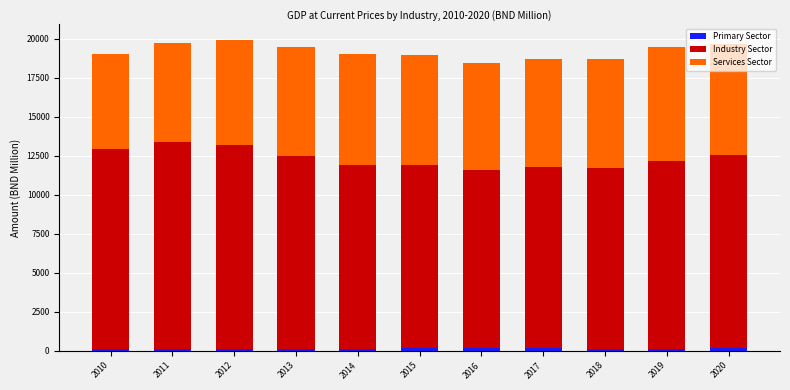

How many categories are shown in the chart?

11